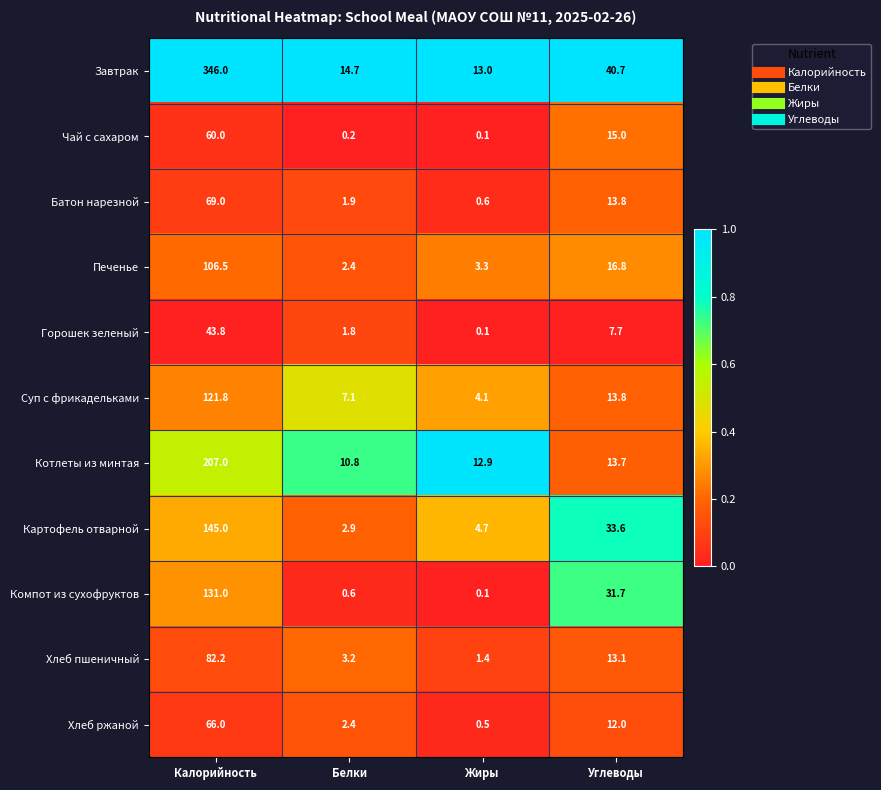

Count the number of data series in this chart.

11